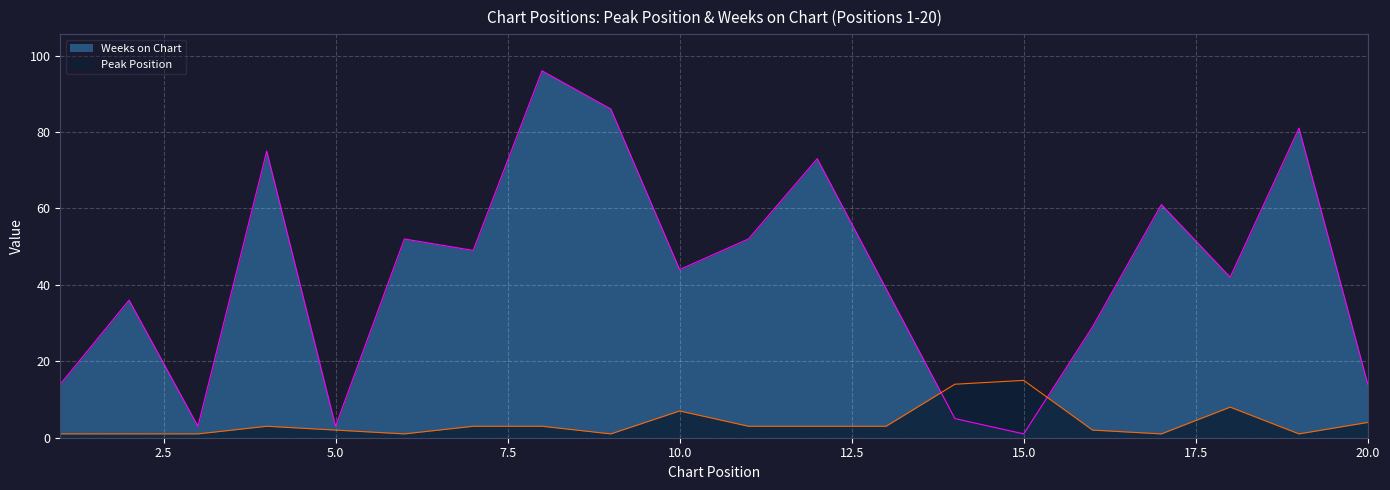

In Peak Position, how many points are lower than both neighbors (excluding endpoints)?

4